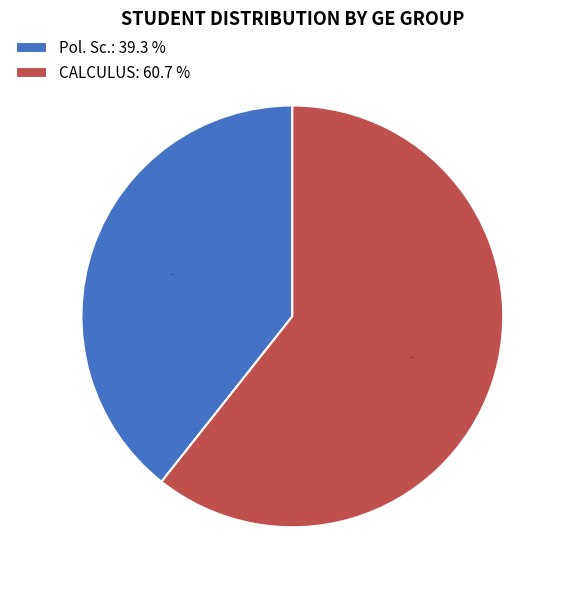

Combined, do CALCULUS and Pol. Sc. account for over 50%?

Yes